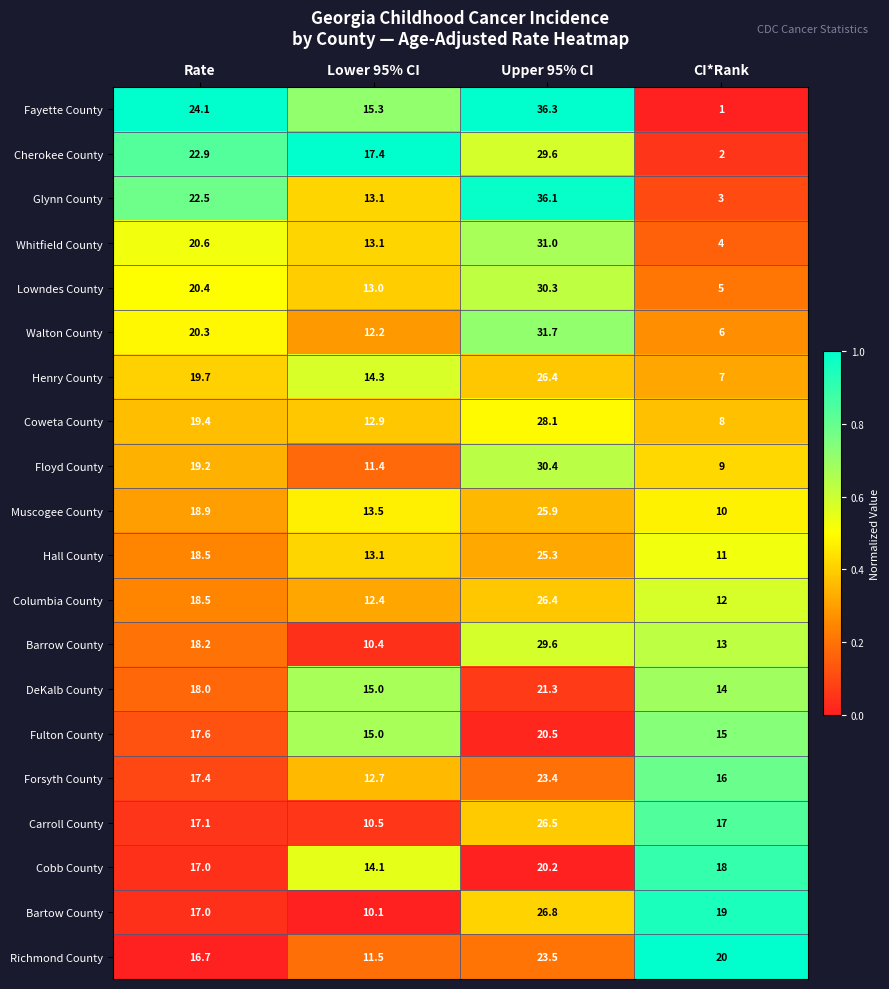

The Muscogee County series shows 10.0 at CI*Rank. True or false?

True